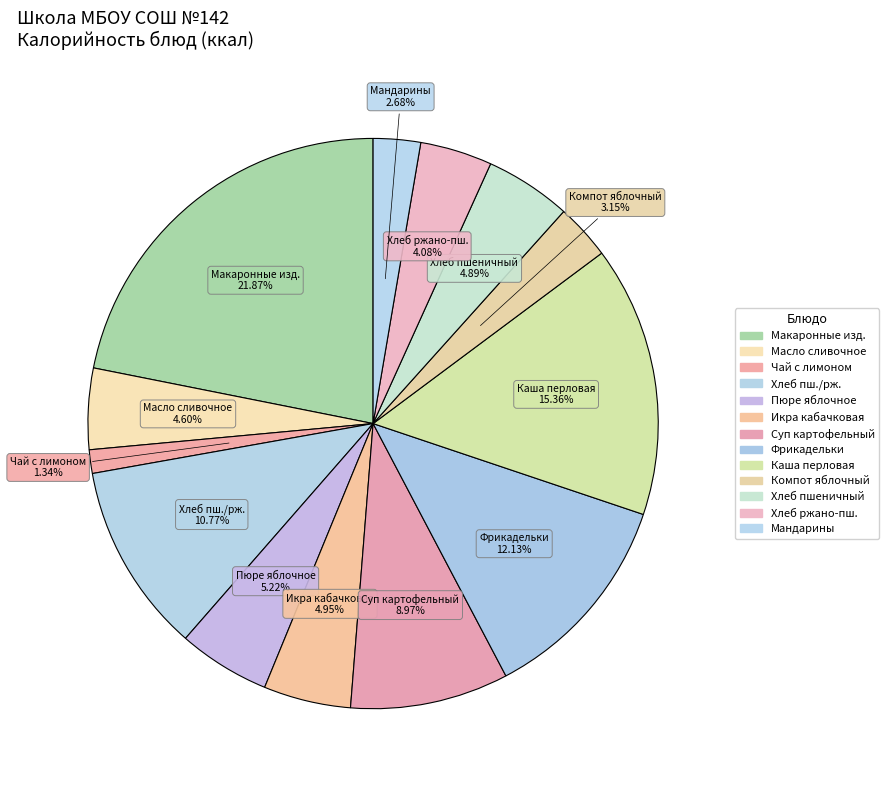

How many slices are in this pie chart?

13